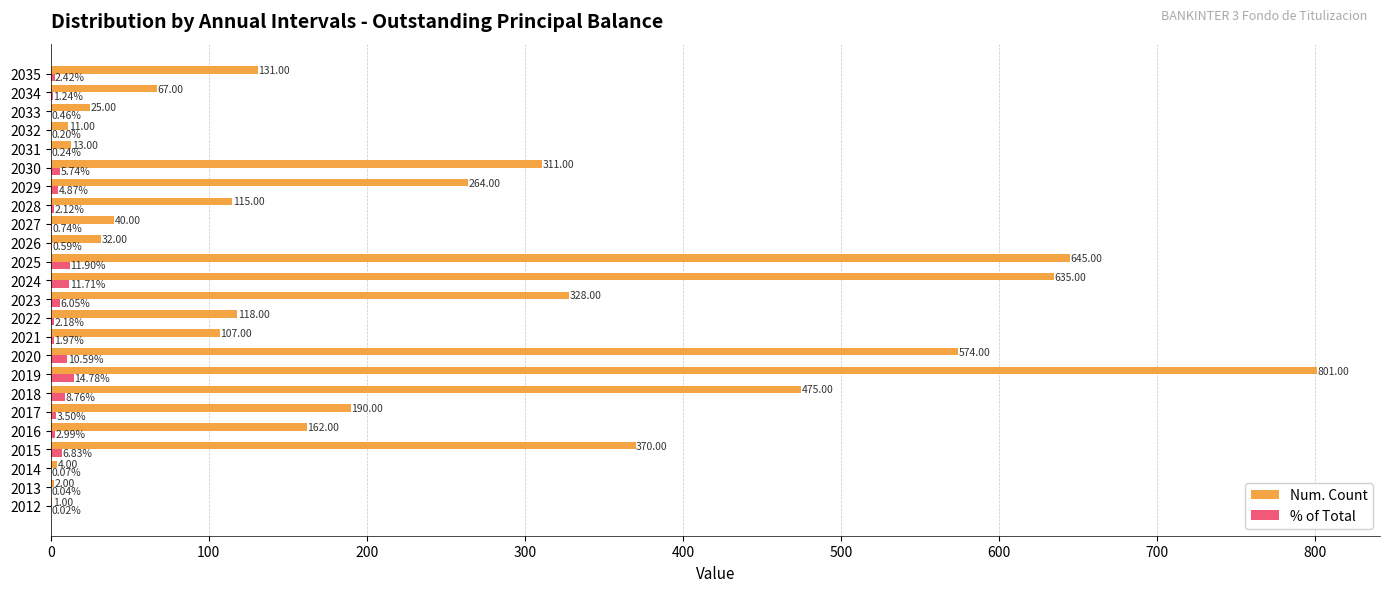

Which series changed the most between 2020 and 2029?

Num. Count